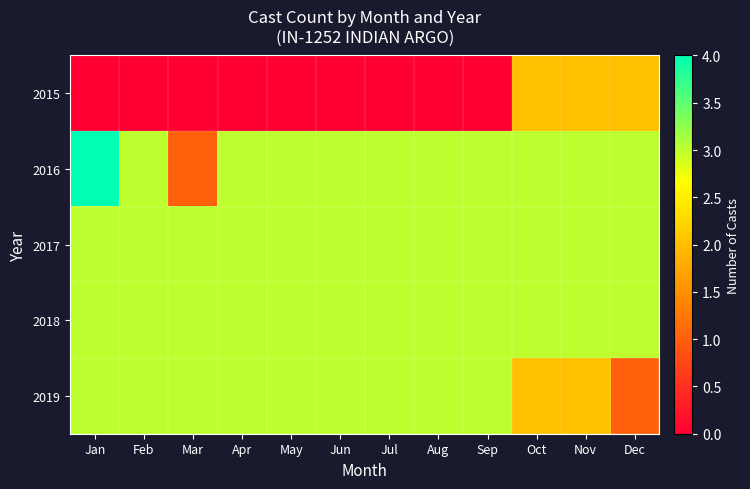

At how many categories does at least one series exceed 3?

1